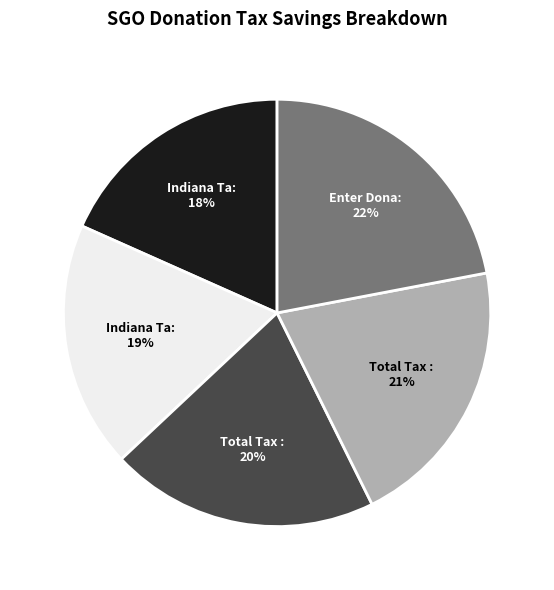

To the nearest percent, what is the difference between the largest and smallest slice percentages?

4%